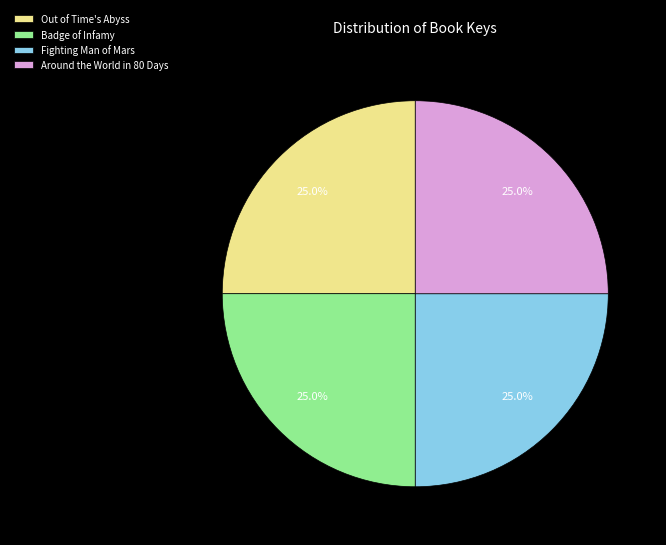

To the nearest percent, what is the combined percentage of Fighting Man of Mars and Around the World in 80 Days?

50%